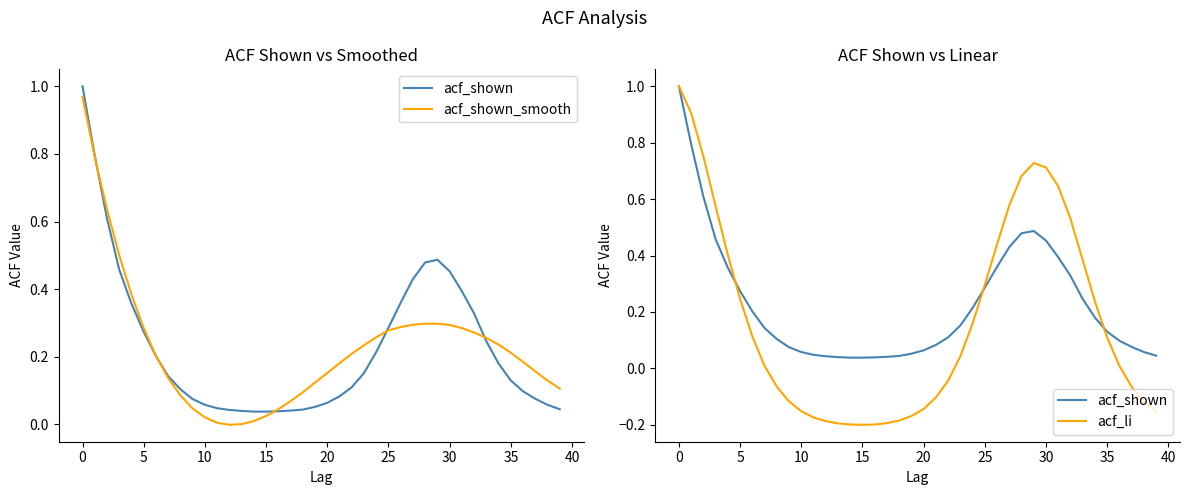

What is the greatest value displayed?

1.0